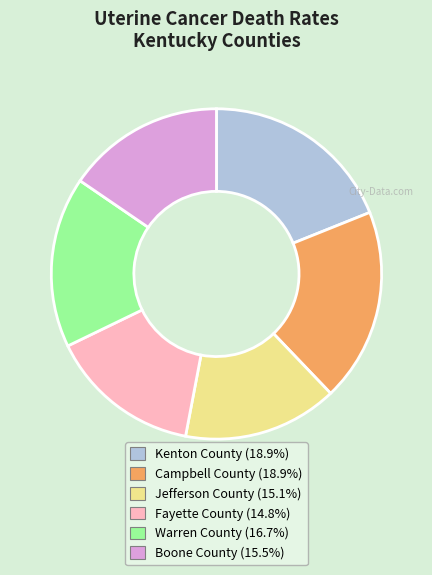

Do Warren County (16.7%) and Boone County (15.5%) together represent more than half of the pie?

No